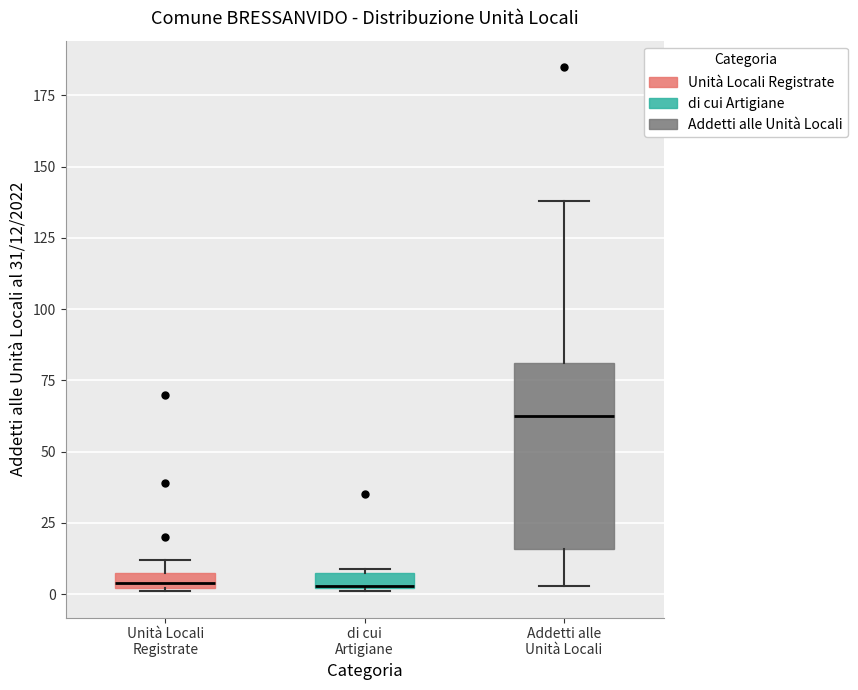

Comparing the boxes themselves (not the whiskers), which one is the tallest?

Addetti alle Unità Locali